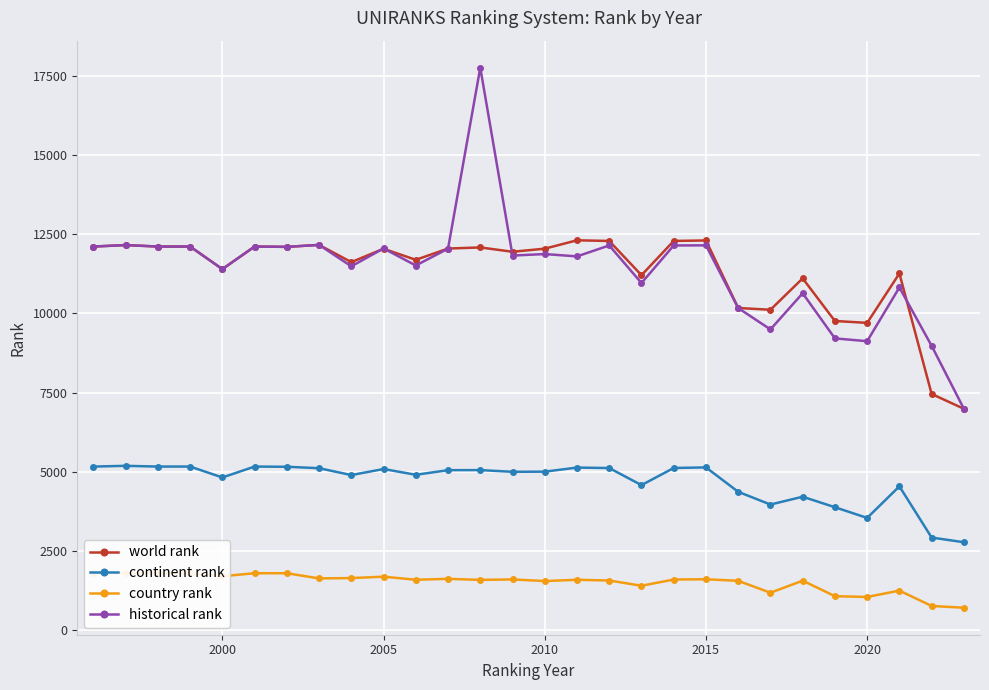

The world rank series shows 19004.0 at 2010. True or false?

False